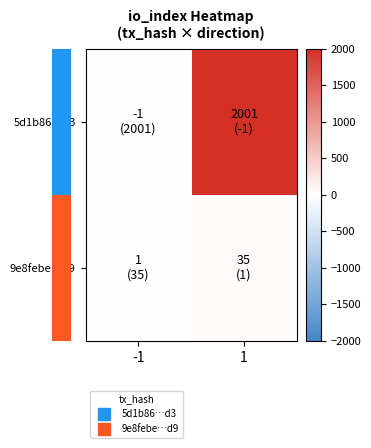

How many data points does each series have?

2